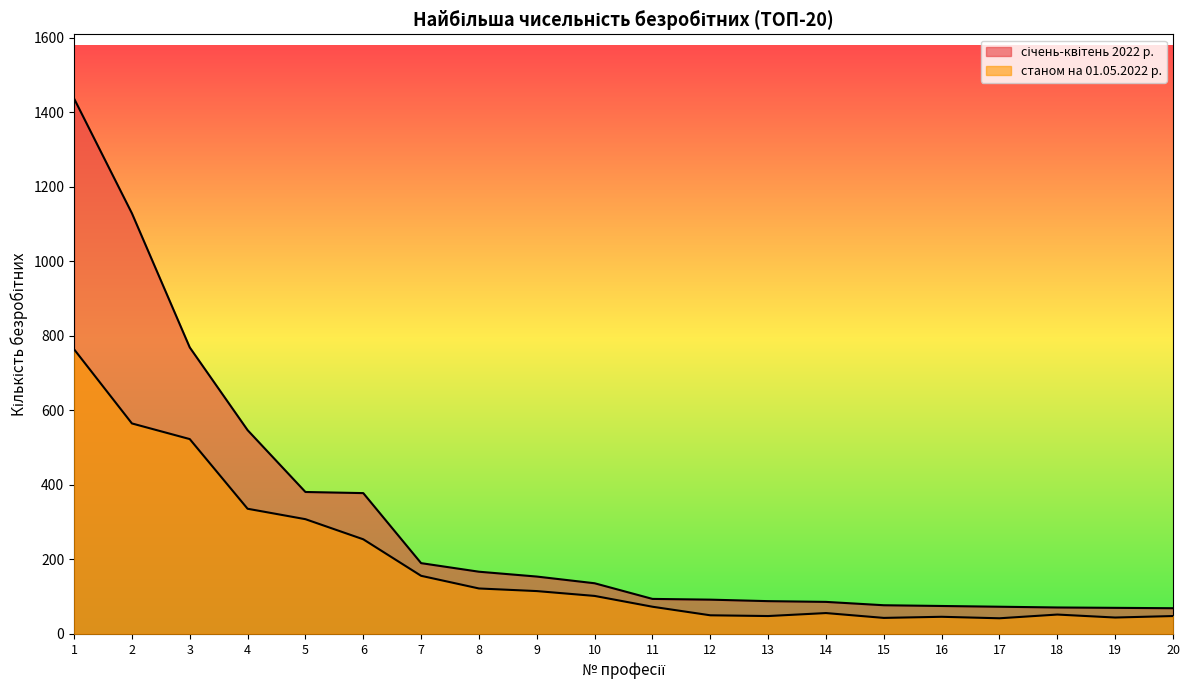

Between 6 and 17, which series saw the biggest shift?

січень-квітень 2022 р.